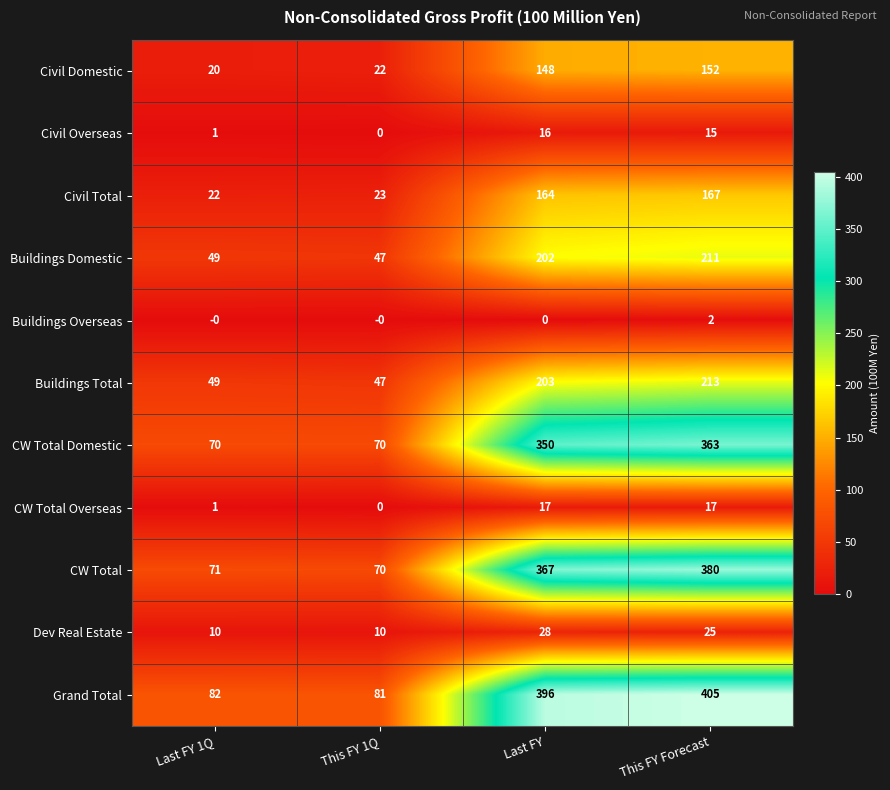

Count the number of data series in this chart.

11